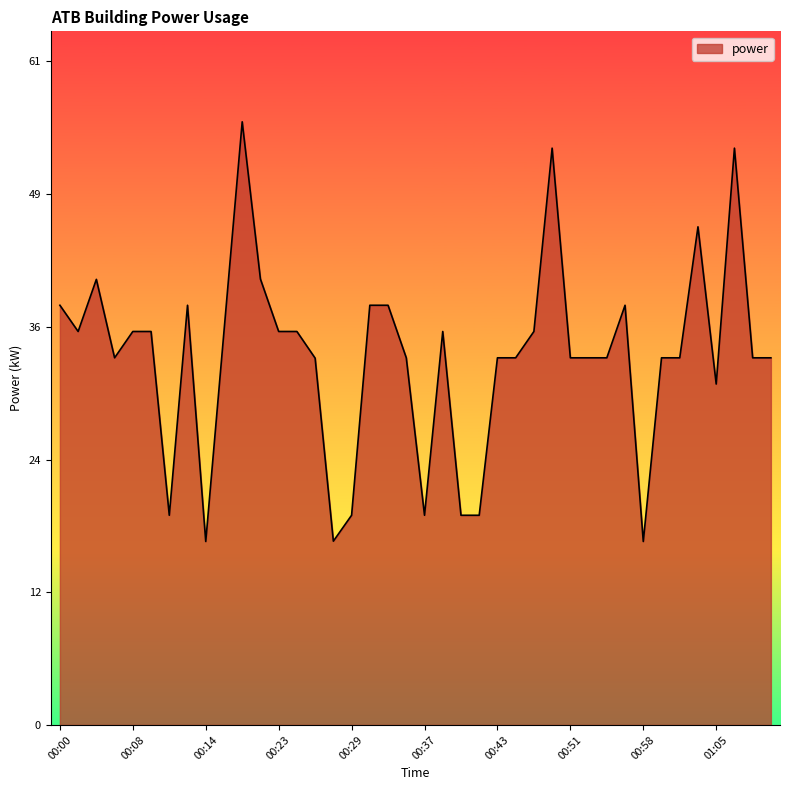

What is the difference between the maximum and minimum values?

38.4